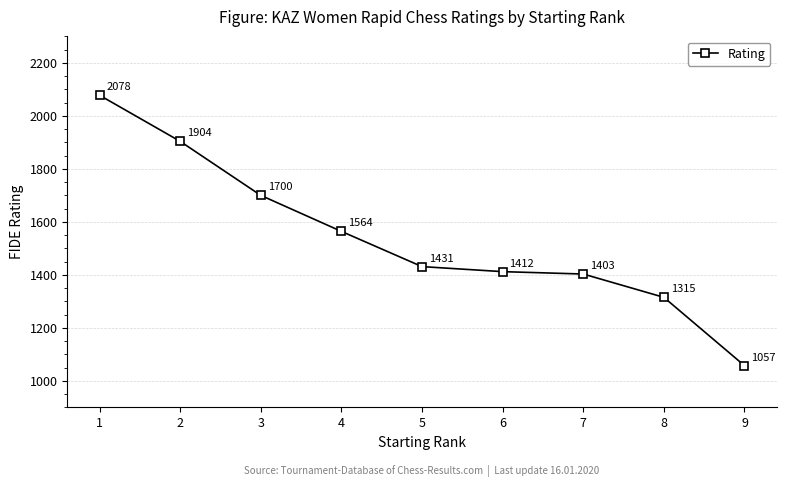

Which category has the lowest value across all series?

9